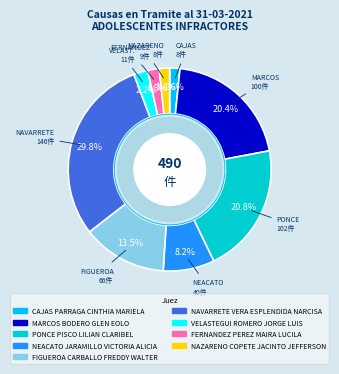

What percentage is the FERNANDEZ PEREZ MAIRA LUCILA slice, to the nearest percent?

2%